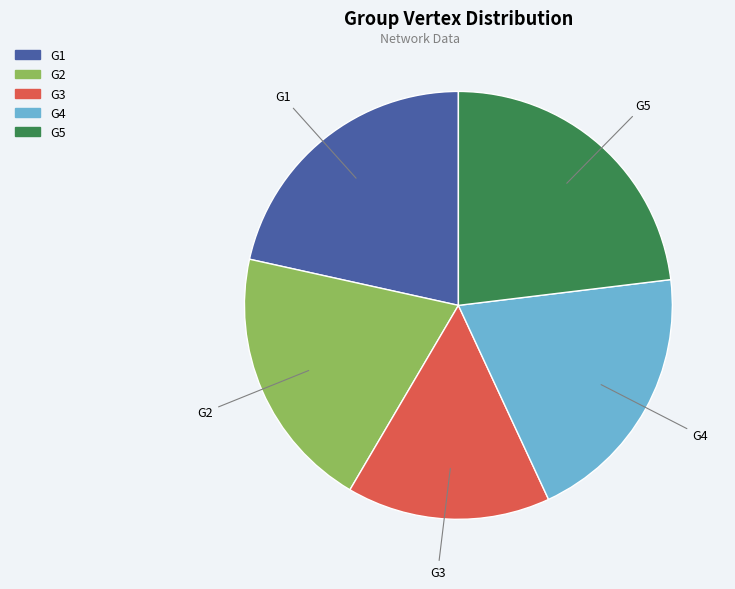

Is it true that G4 is 8% of the pie?

False